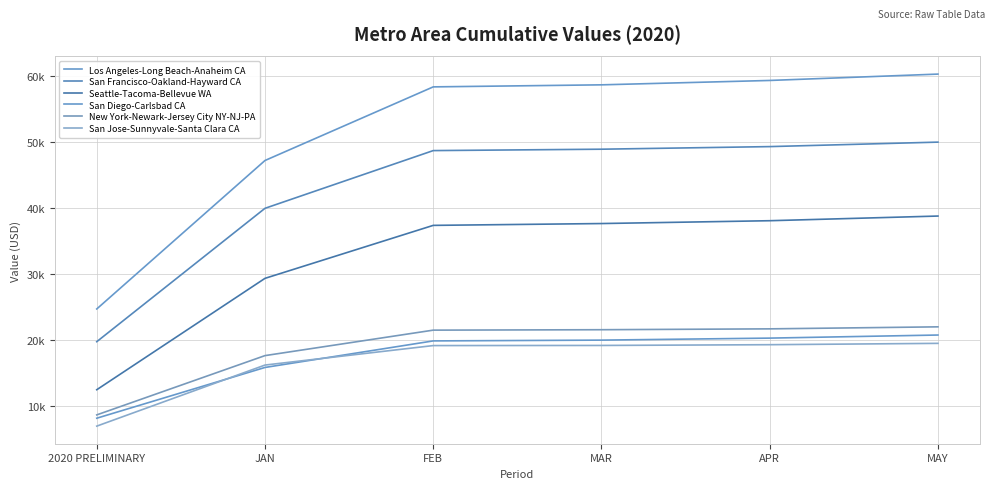

True or false: San Francisco-Oakland-Hayward CA has a value of 79085.5 at APR.

False